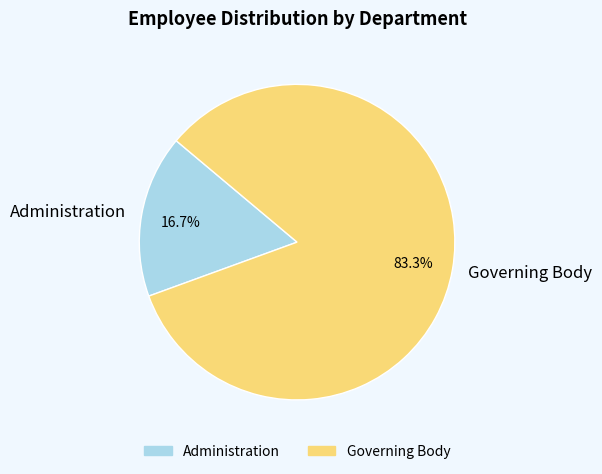

To the nearest percent, what is the average slice percentage?

50%